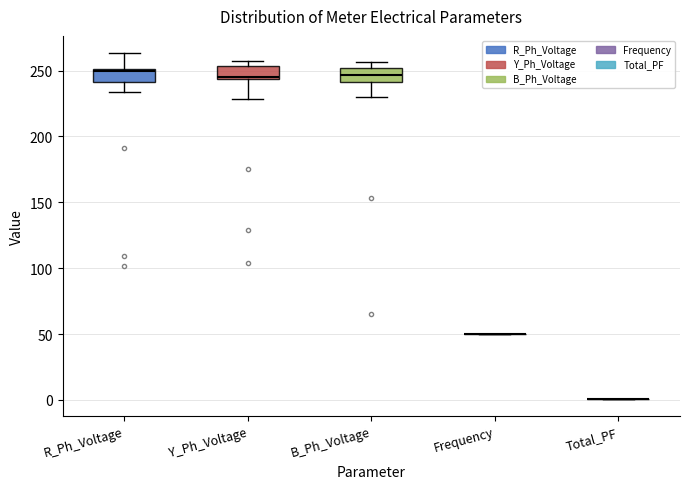

Reading left to right, read every box against the y-axis: the position of its median line, the range the box covers, and the ends of its whiskers. The values are not printed on the chart, so give them approximately, as read against the axis.

R_Ph_Voltage: median 250, box 240 to 250, whiskers 235 to 265
Y_Ph_Voltage: median 245 (just above the box's lower edge), box 245 to 255, whiskers 230 to 255 (just above the box's upper edge)
B_Ph_Voltage: median 245, box 240 to 250, whiskers 230 to 255
Frequency: box collapsed to a line at 50, whiskers 50 to 50
Total_PF: box collapsed to a line at 0, whiskers 0 to 0